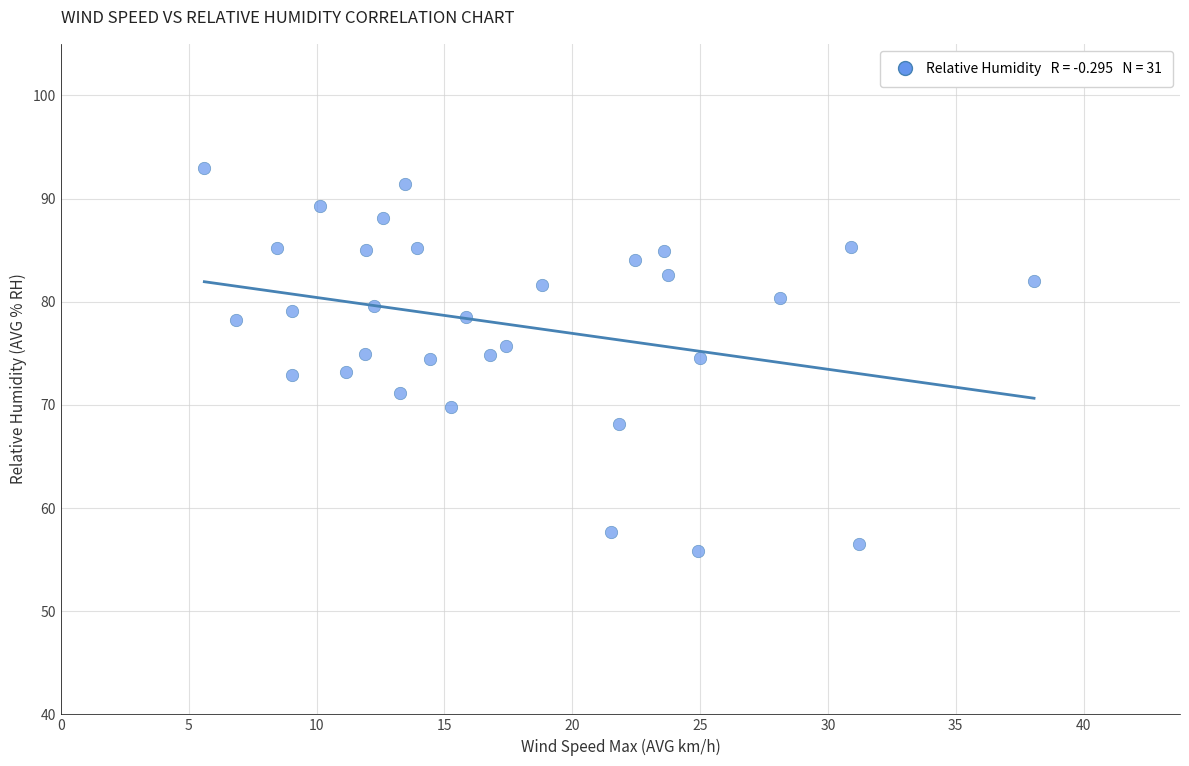

What is the range of Y values (max minus min)?

37.2